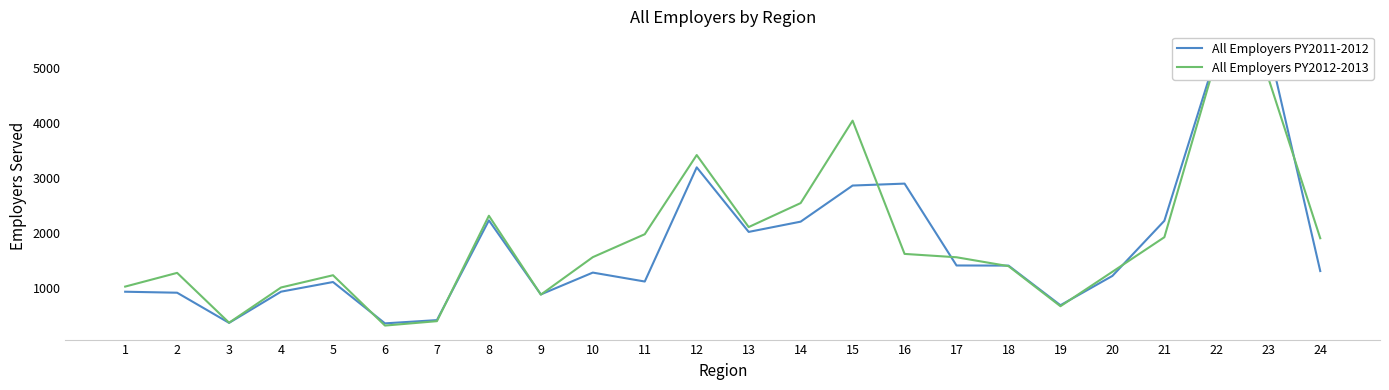

List the series in order of their peak value, lowest first.

All Employers PY2012-2013, All Employers PY2011-2012